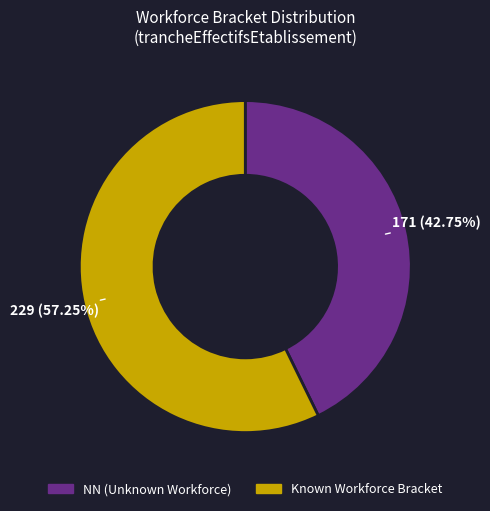

Does any single category account for the majority?

Yes